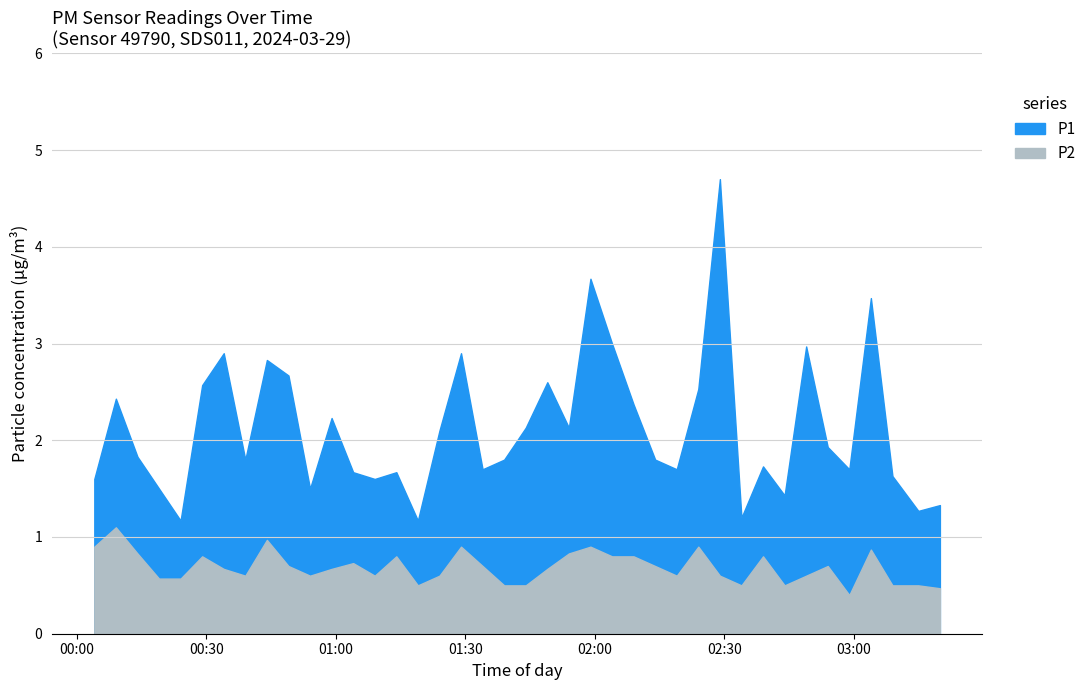

What is the difference between the maximum and second lowest values in the P1 series?

1.5